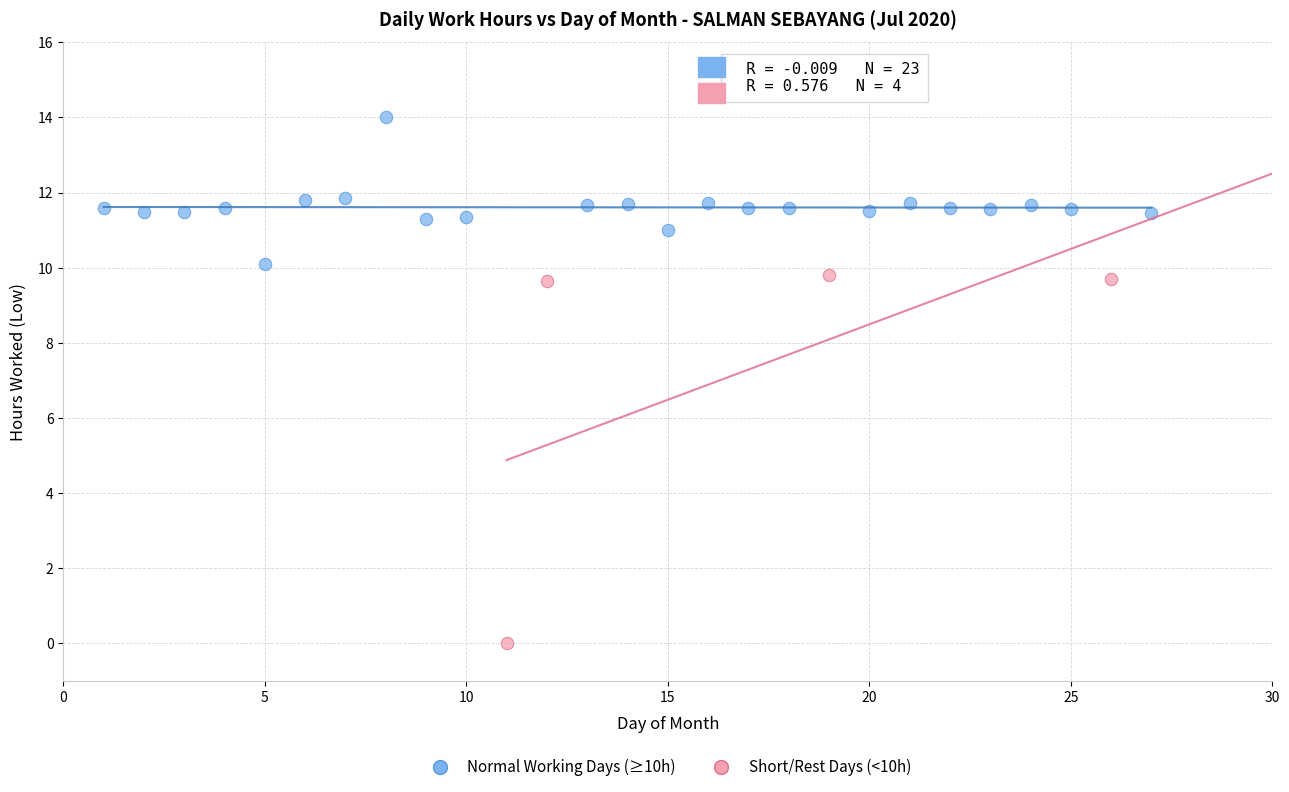

What are all the series names shown in the legend?

Normal Working Days (≥10h), Short/Rest Days (<10h)